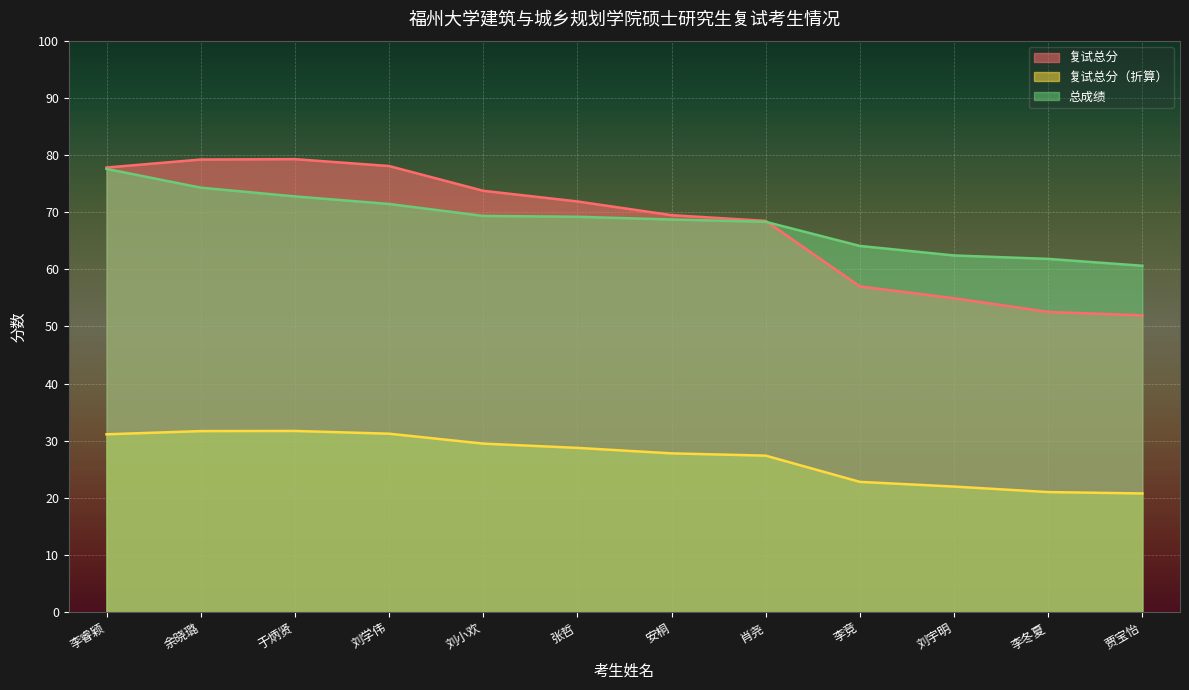

At which category is the sum across all series the highest?

李睿颖